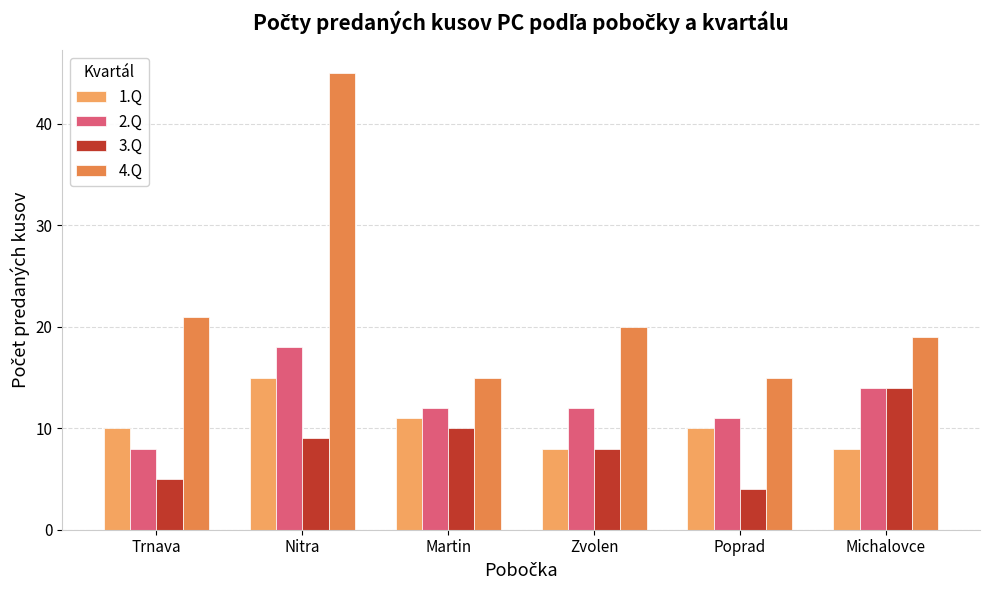

Reading right to left, extract all data points from this chart.

1.Q: 8	10	8	11	15	10
2.Q: 14	11	12	12	18	8
3.Q: 14	4	8	10	9	5
4.Q: 19	15	20	15	45	21